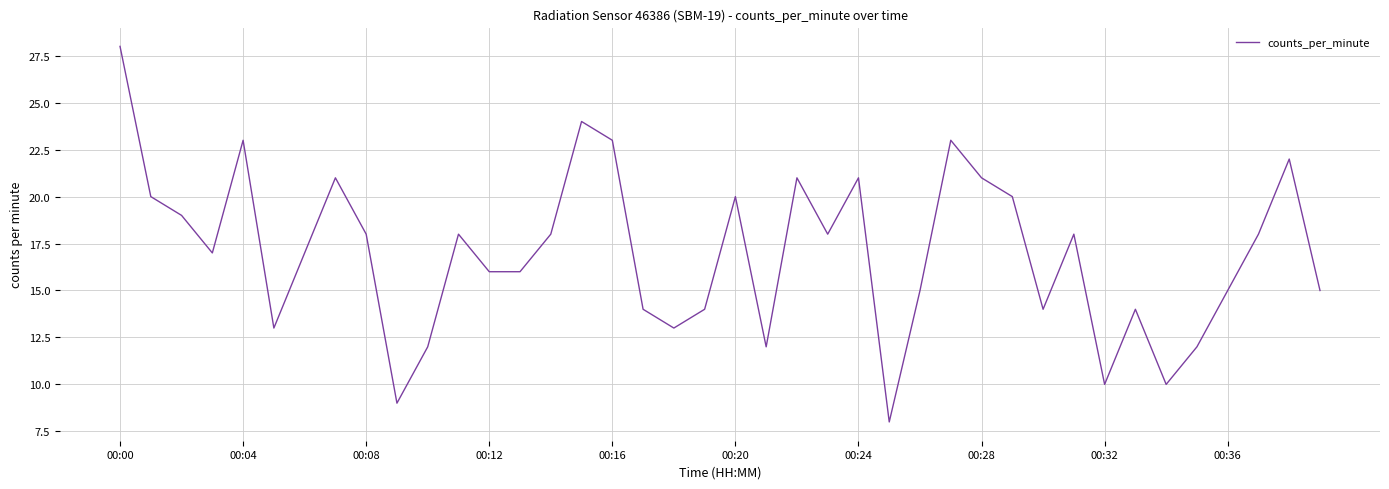

What is the difference between the maximum and minimum values?

20